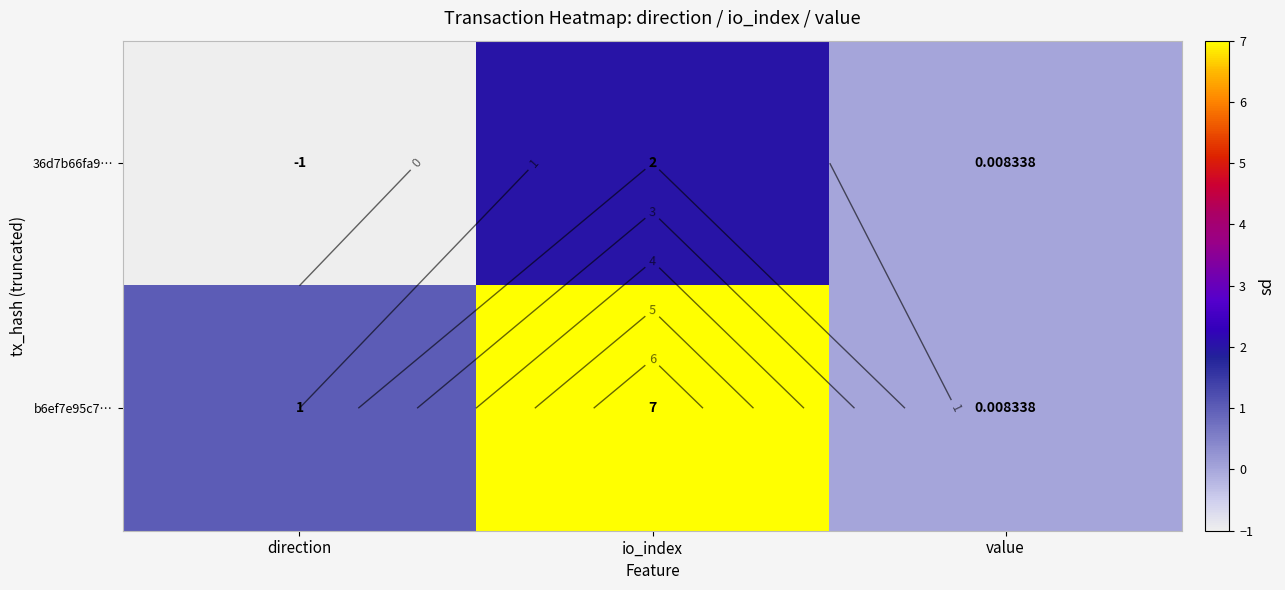

Is it true that 36d7b66fa9… equals 0.0 at value?

True